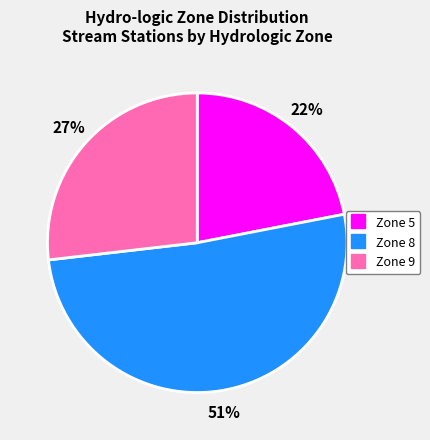

Count the number of slices in the pie.

3